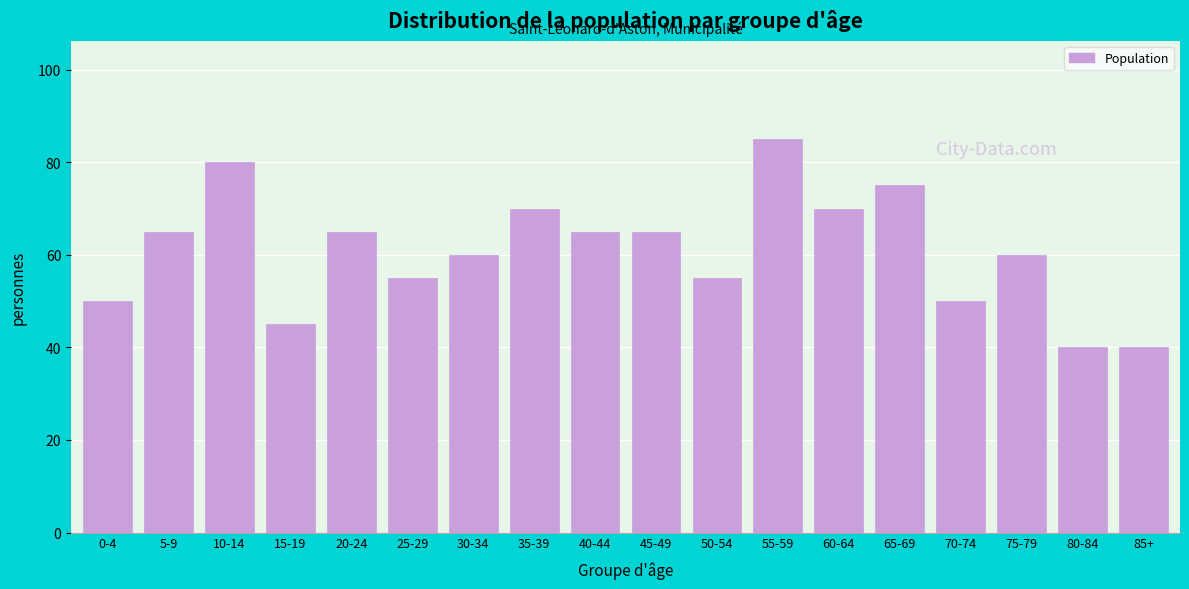

Reading left to right, extract all data points from this chart.

0-4=50	5-9=65	10-14=80	15-19=45	20-24=65	25-29=55	30-34=60	35-39=70	40-44=65	45-49=65	50-54=55	55-59=85	60-64=70	65-69=75	70-74=50	75-79=60	80-84=40	85+=40